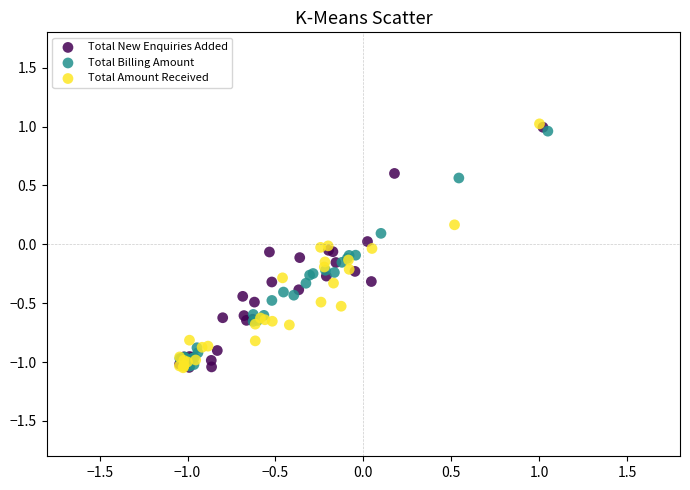

What are all the series names shown in the legend?

Total New Enquiries Added, Total Billing Amount, Total Amount Received